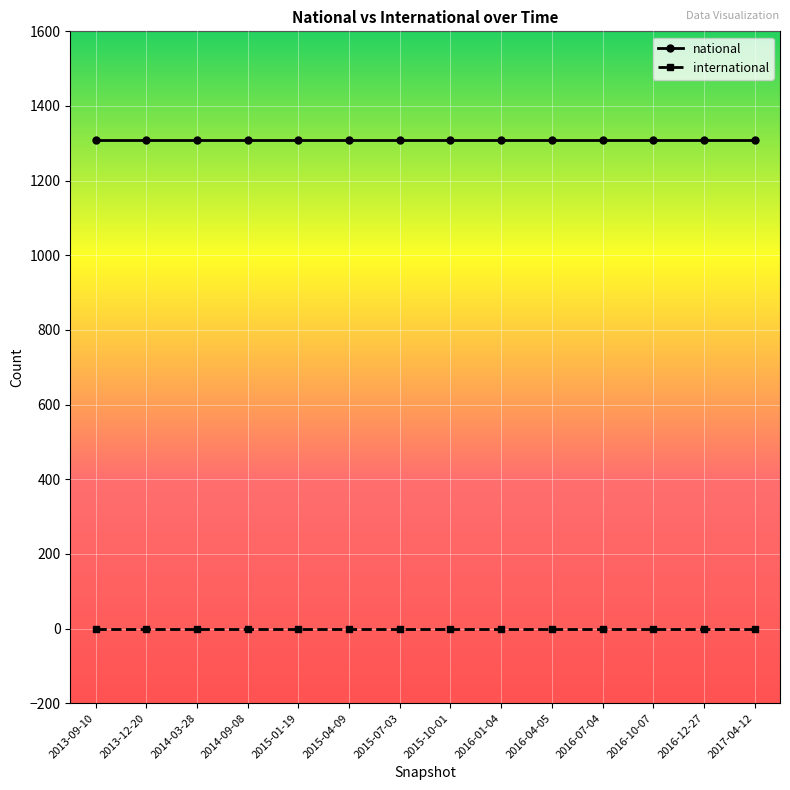

Rank the series at 2016-07-04 from lowest to highest value.

international, national